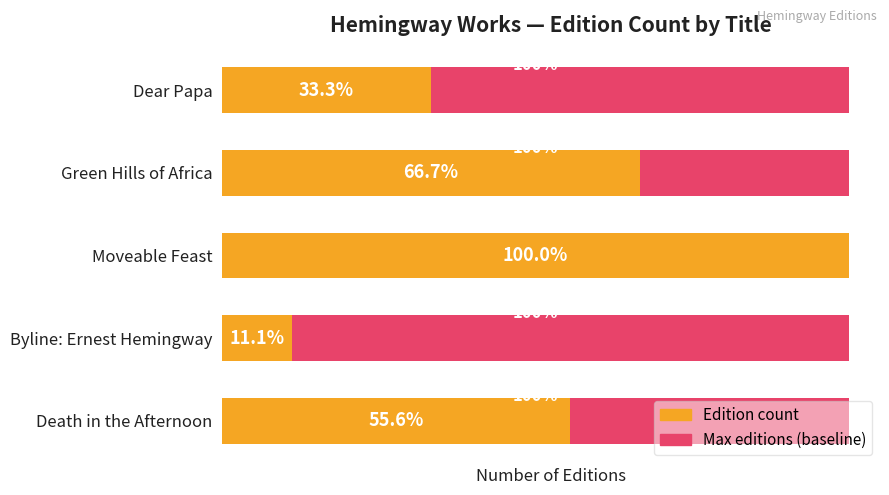

Count the number of data series in this chart.

2